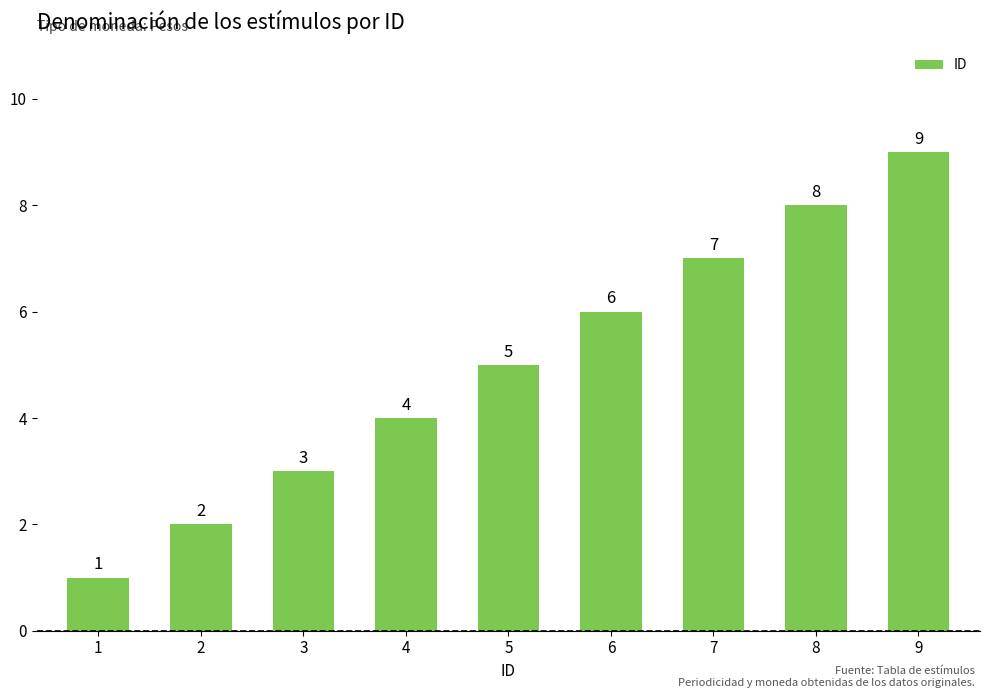

The chart shows a value of 6 at 9. True or false?

False